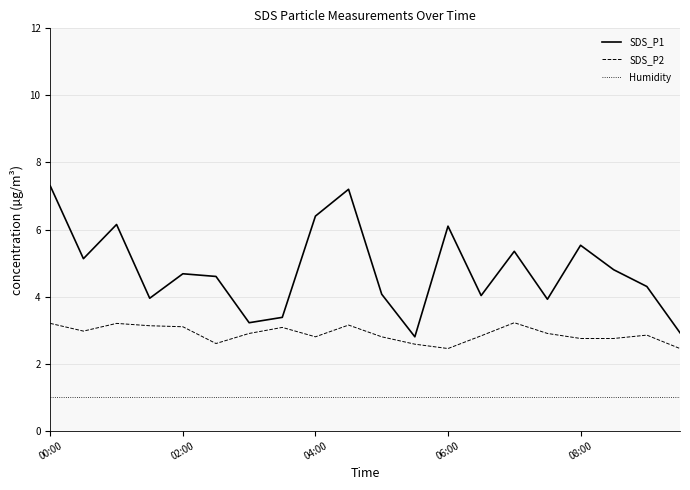

Which series has the largest total across all categories?

SDS_P1